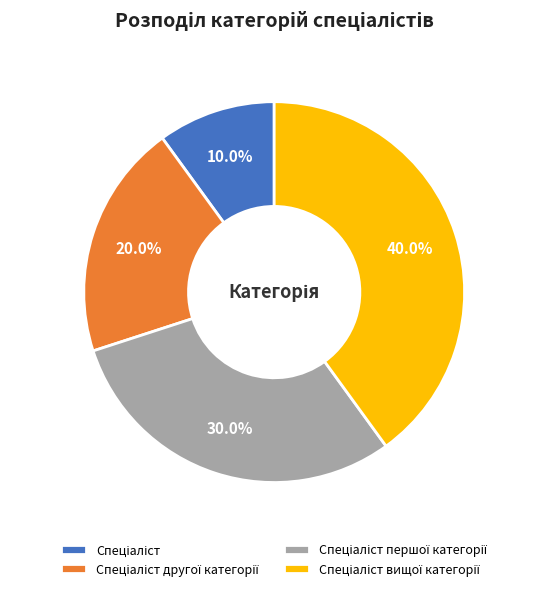

Is there a majority slice in this chart?

No